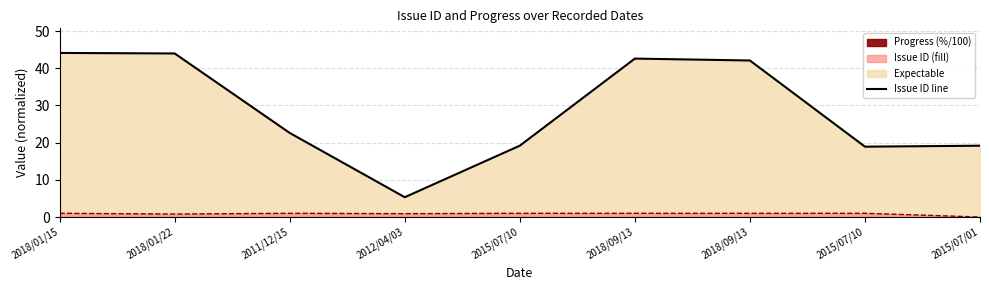

Which series has the widest spread of values?

Issue ID line